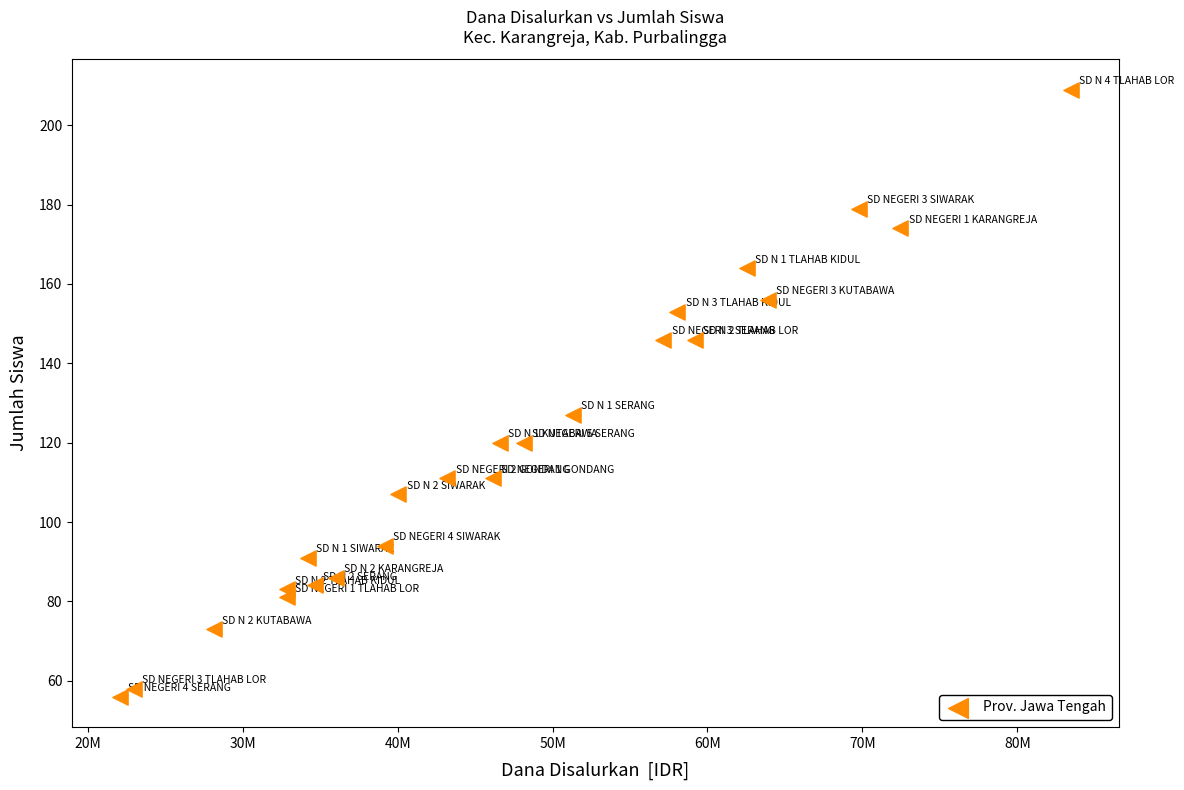

What Y value in the scatter plot is closest to 132?

127